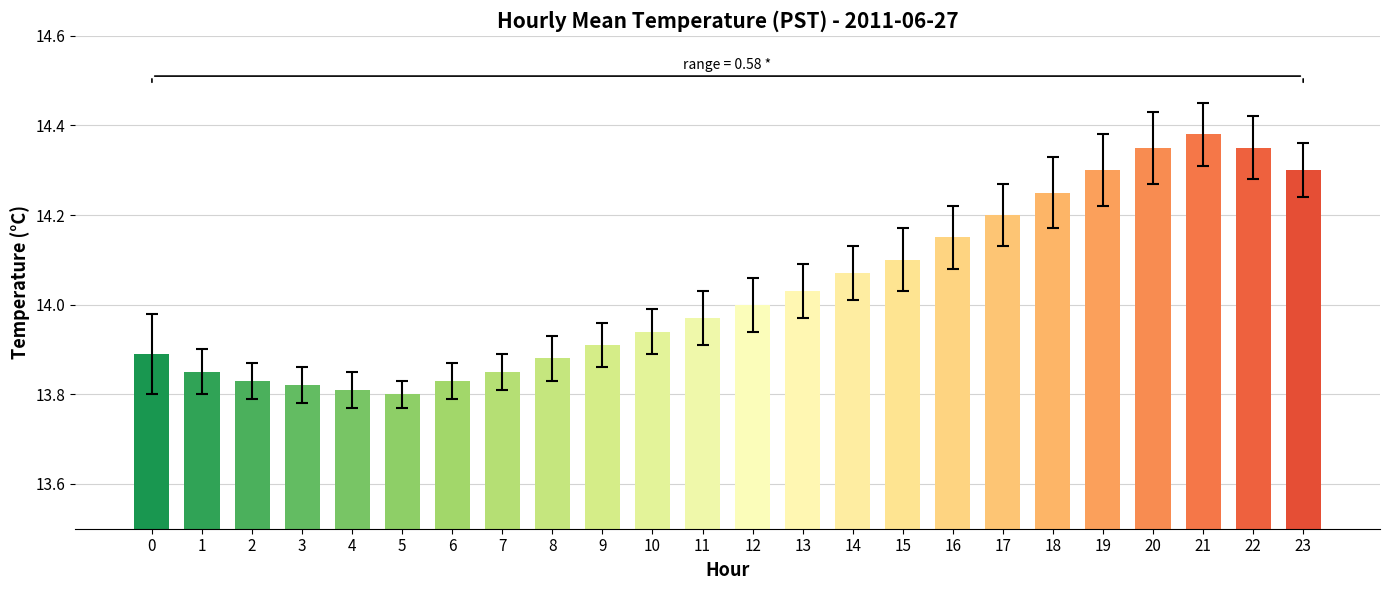

Which has a higher value, 13 or 10?

13